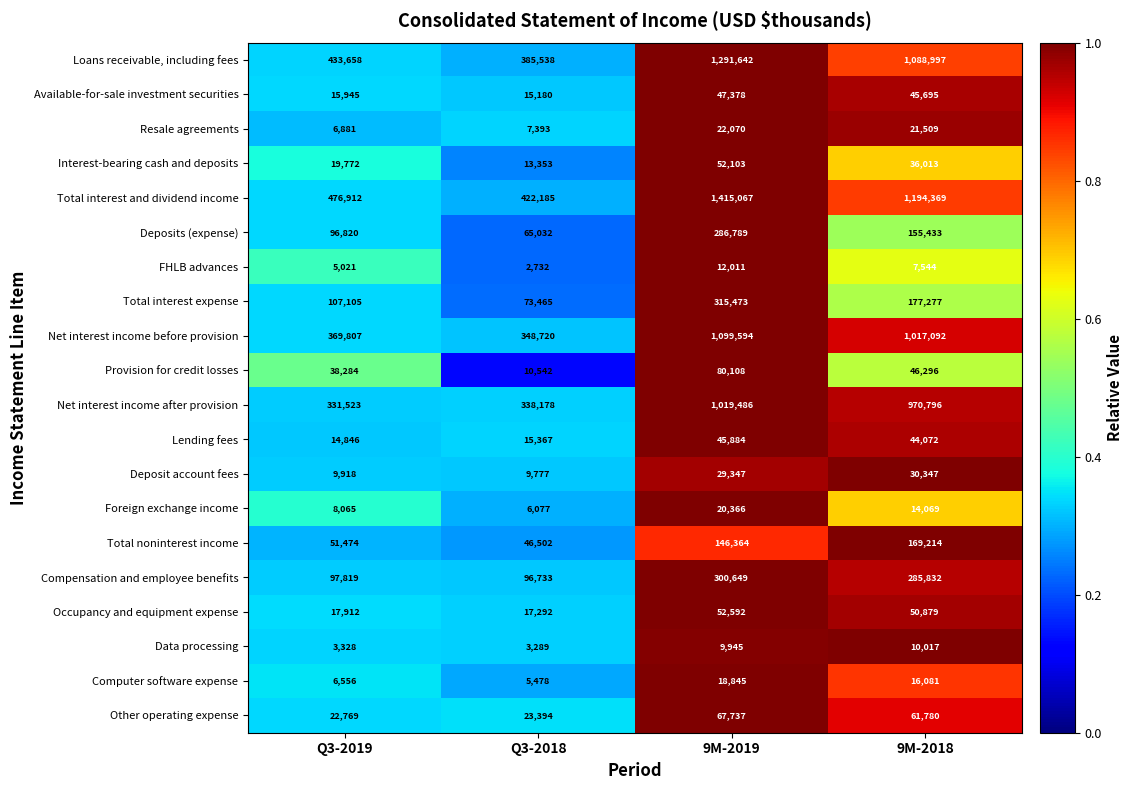

What is the greatest value displayed?

1415067